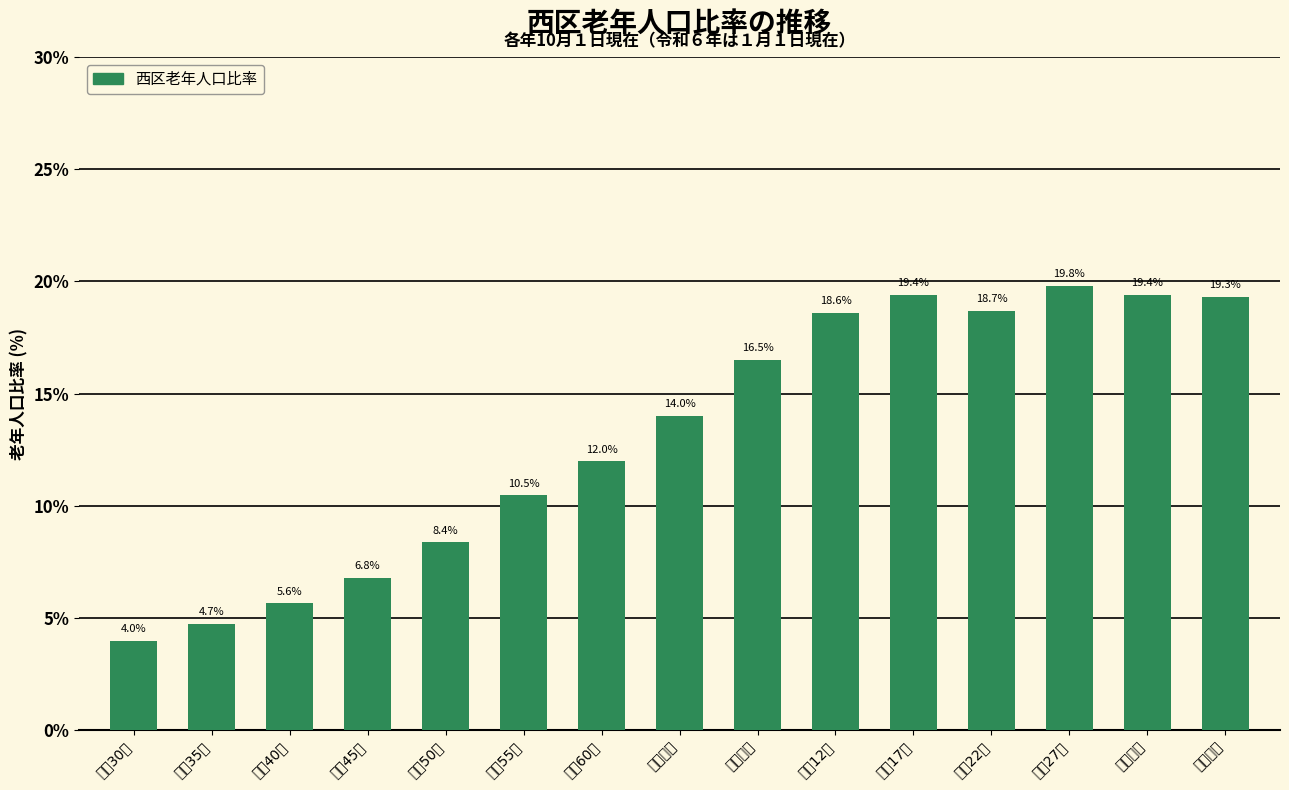

Reading left to right, transcribe all the data shown in this chart.

昭和30年=4.0	昭和35年=4.7	昭和40年=5.6	昭和45年=6.8	昭和50年=8.4	昭和55年=10.5	昭和60年=12.0	平成２年=14.0	平成７年=16.5	平成12年=18.6	平成17年=19.4	平成22年=18.7	平成27年=19.8	令和２年=19.4	令和６年=19.3